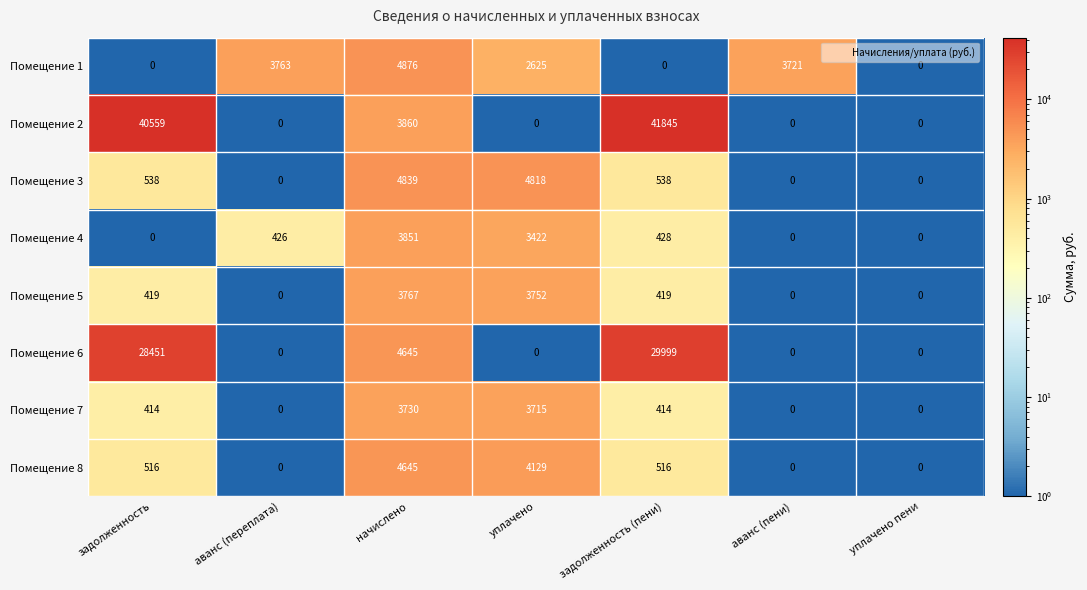

Between задолженность and аванс (пени), which series saw the biggest shift?

Помещение 2